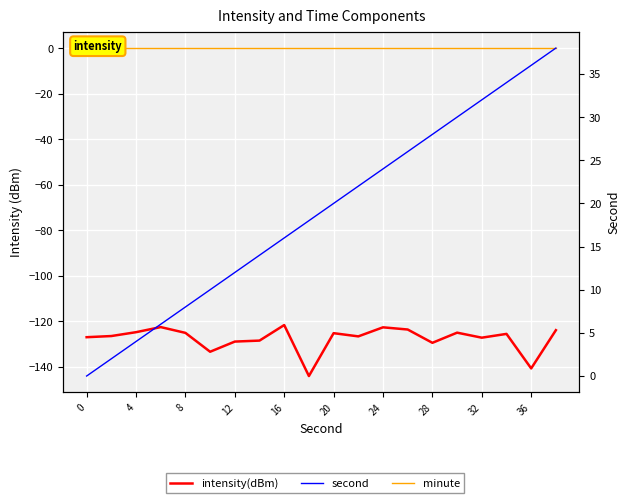

True or false: minute and intensity(dBm) cross at least once.

False